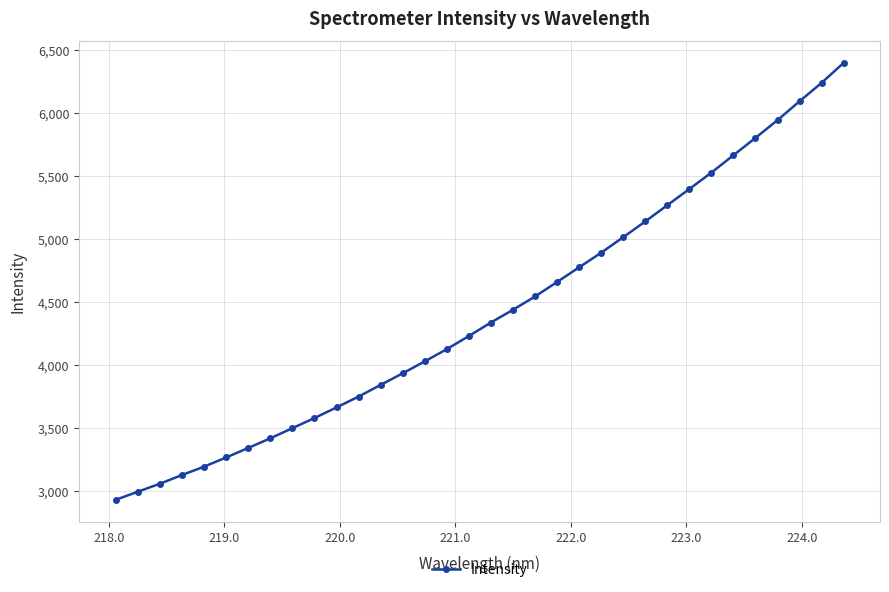

What is the smallest value displayed?

2930.7